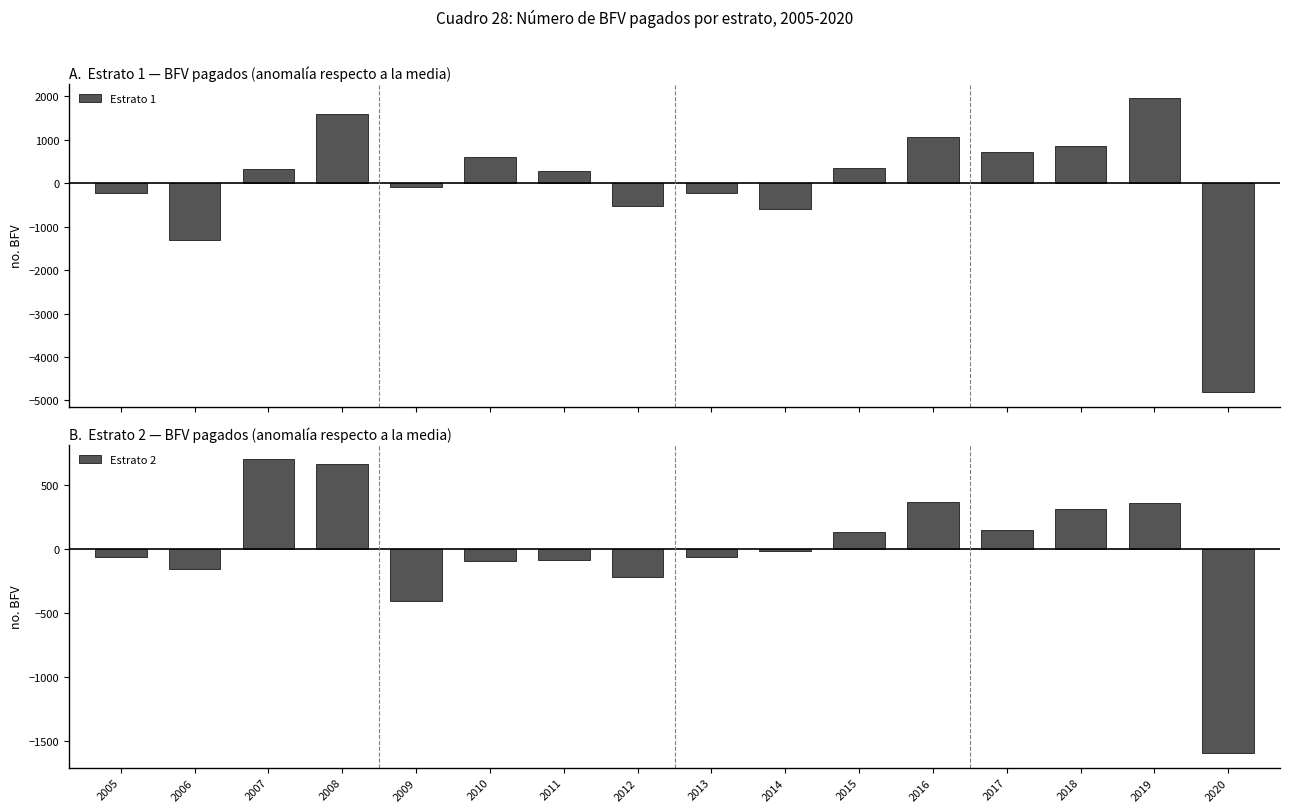

List the labels in order of Estrato 1 value, smallest first.

2020, 2006, 2014, 2012, 2005, 2013, 2009, 2011, 2007, 2015, 2010, 2017, 2018, 2016, 2008, 2019